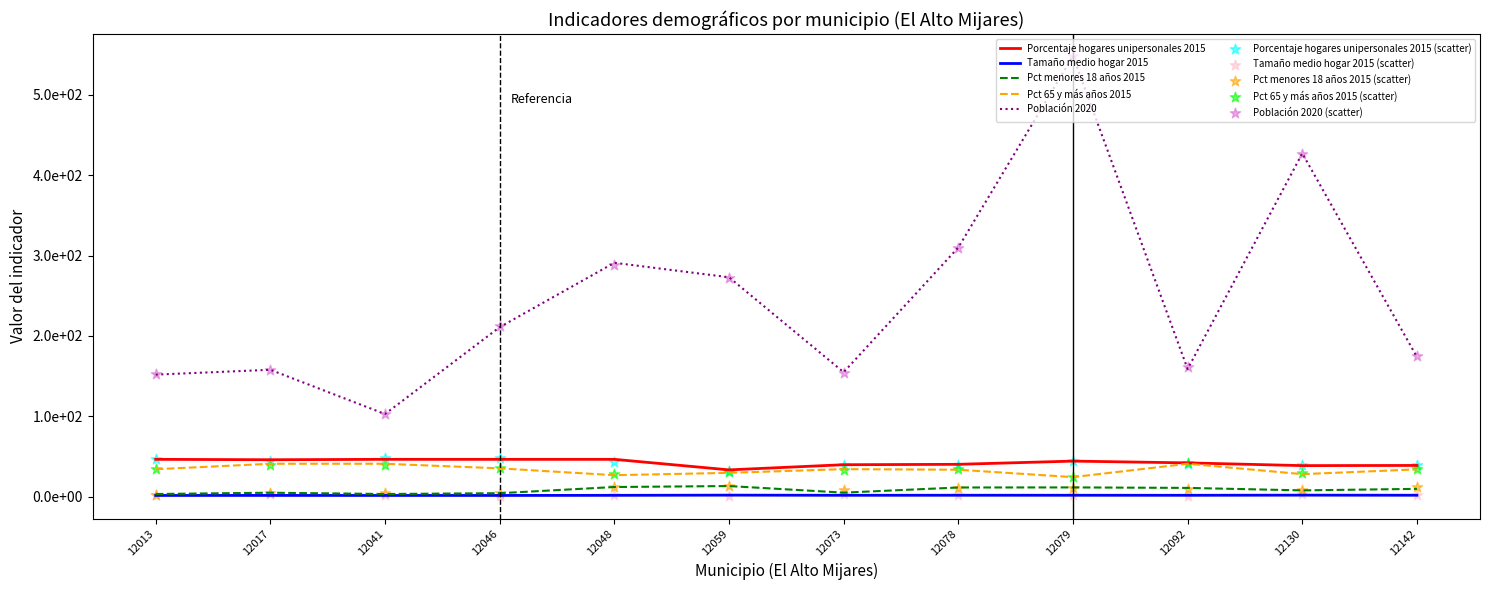

Is the value of Porcentaje hogares unipersonales 2015 at 12078 greater than the value of Tamaño medio hogar 2015 at 12046?

Yes